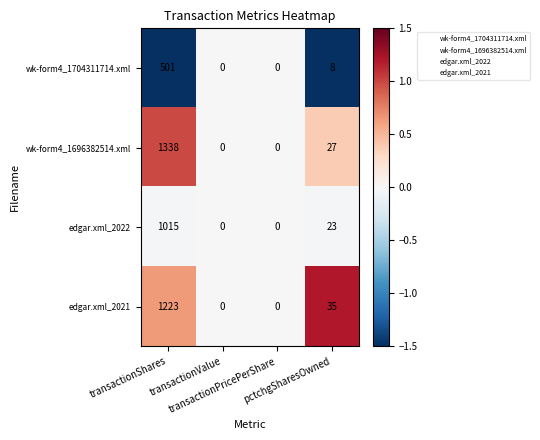

Rank the series by their maximum value, from lowest to highest.

wk-form4_1704311714.xml, edgar.xml_2022, edgar.xml_2021, wk-form4_1696382514.xml